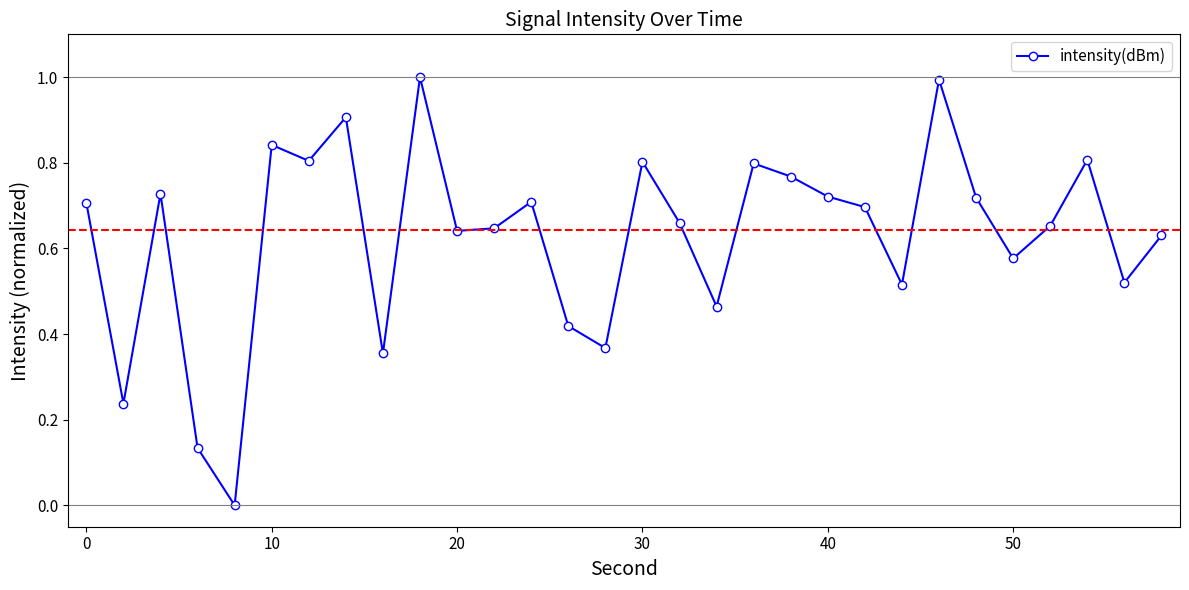

What is the difference between the second highest and second lowest values?

0.9